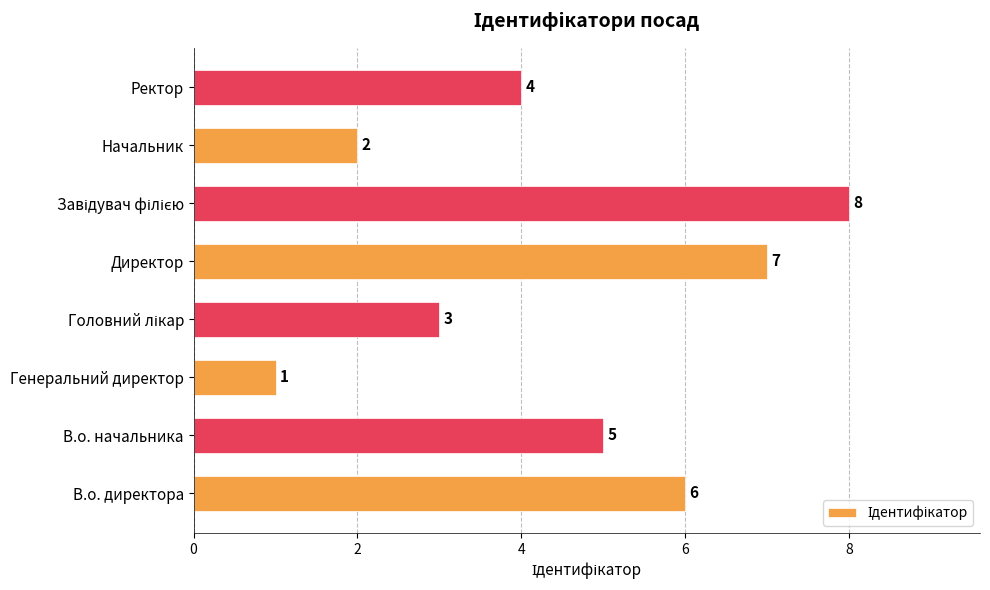

Reading top to bottom, extract all data points from this chart.

4	2	8	7	3	1	5	6